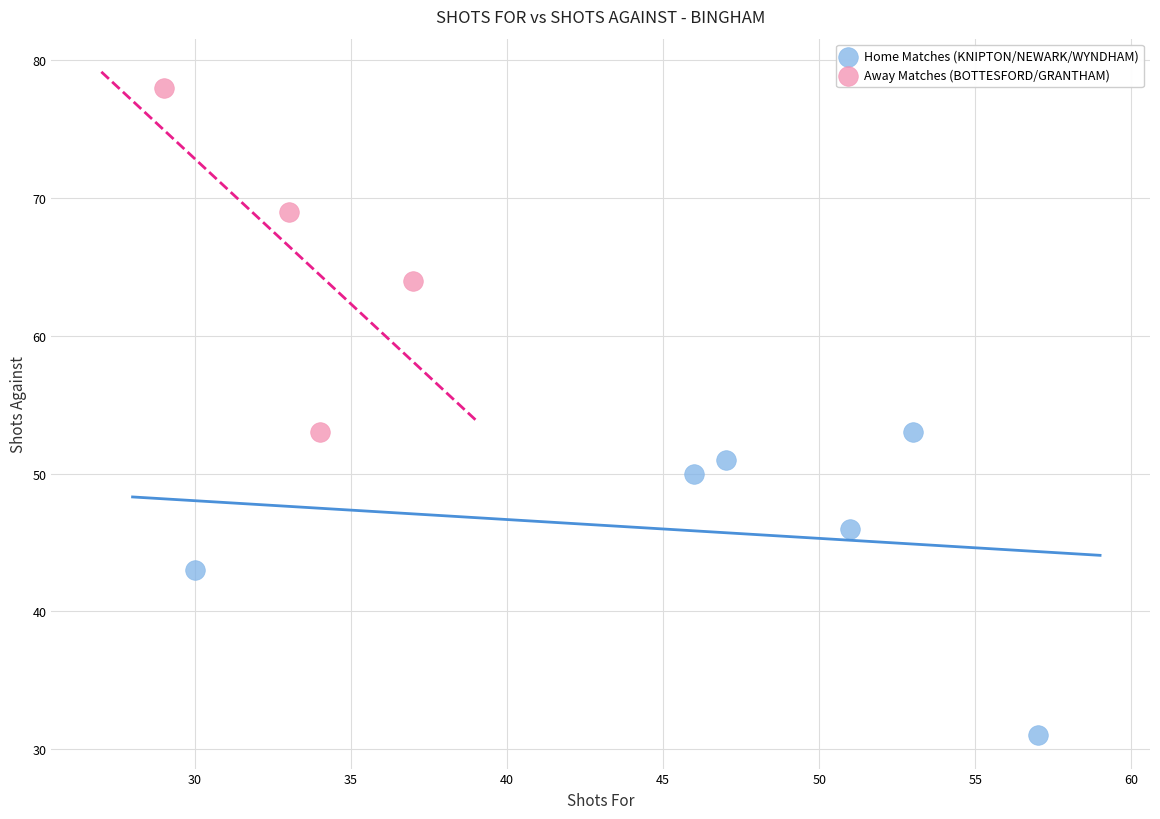

Which series has the largest Y range (max minus min)?

Away Matches (BOTTESFORD/GRANTHAM)